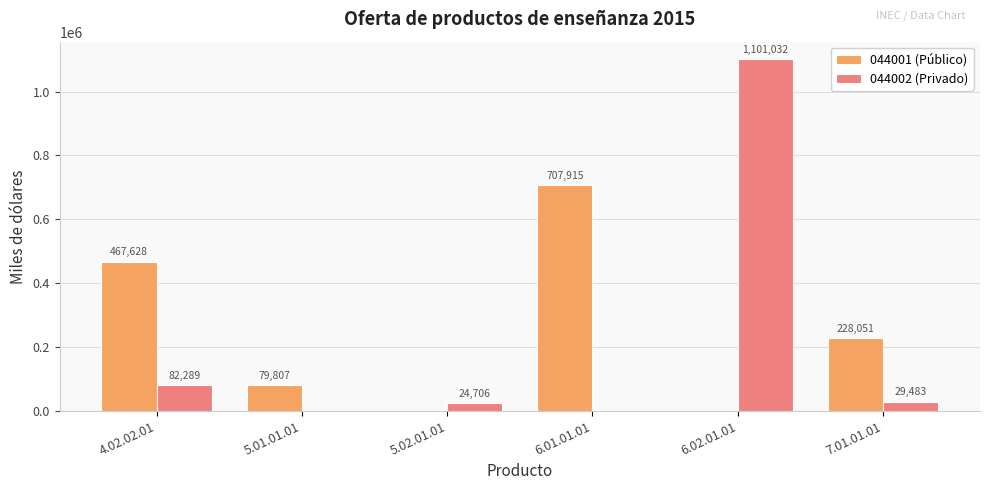

Count the number of data series in this chart.

2